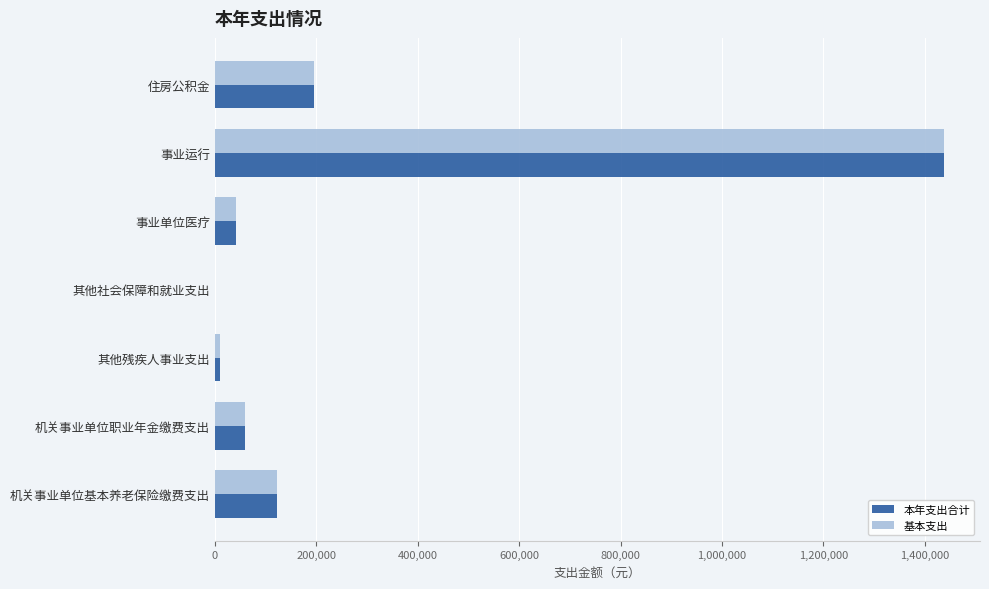

Is it true that 本年支出合计 equals 1966833.9 at 事业运行?

False